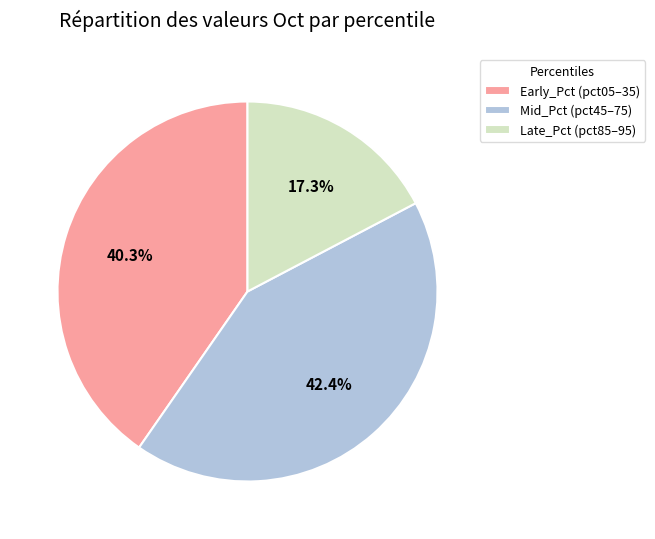

Which category has the biggest portion of the pie?

Mid_Pct (pct45–75)